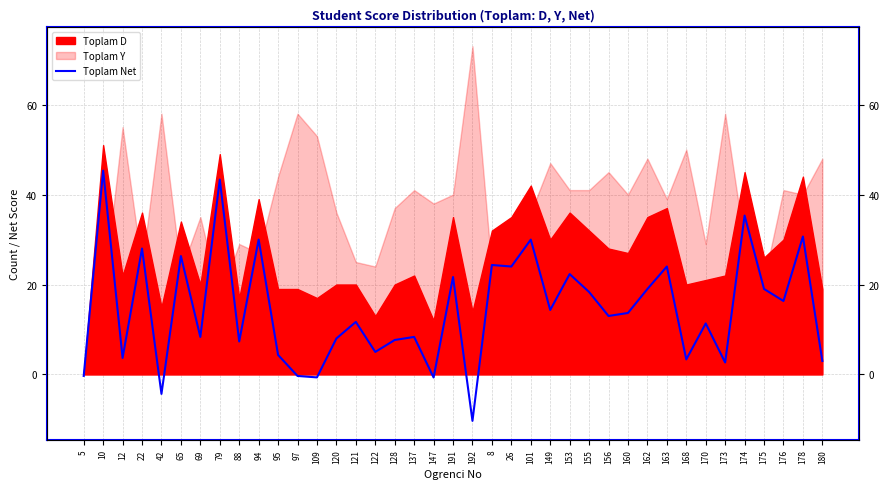

How many lines are shown in the chart?

1